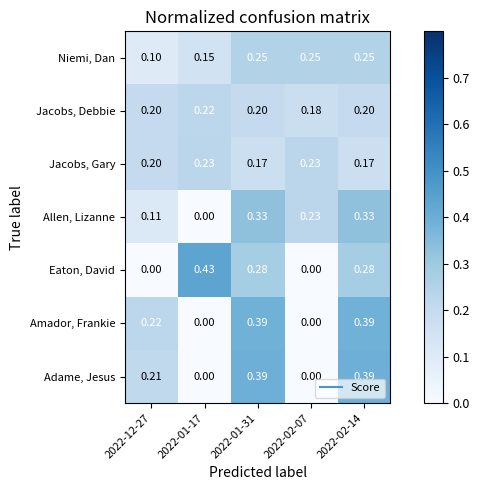

Is the value of Jacobs, Gary at 2022-12-27 greater than the value of Allen, Lizanne at 2022-01-17?

Yes